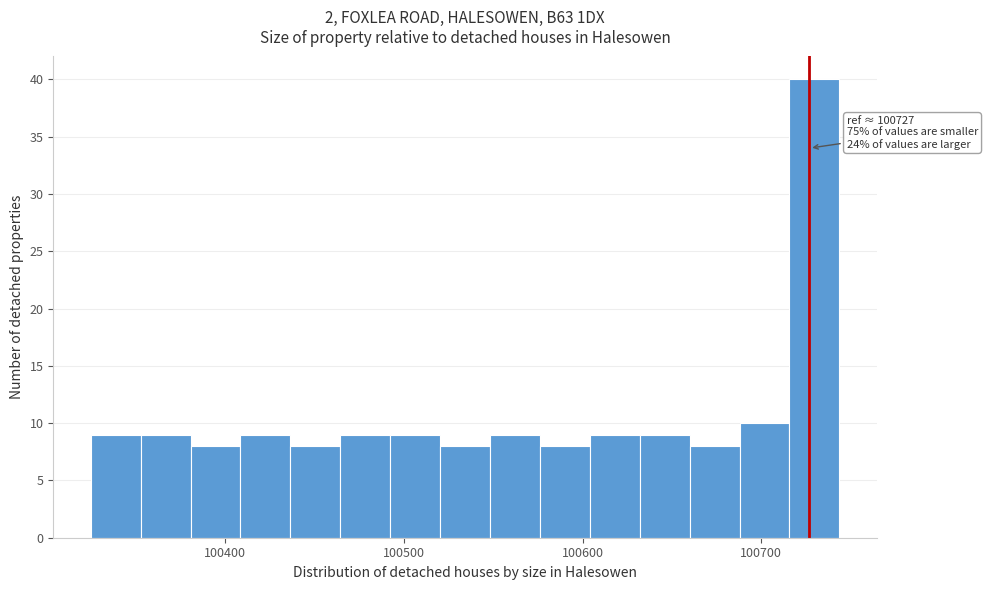

Around what value on the x-axis is the tallest bar? Give the approximate position of its centre, as read against the axis.

100730